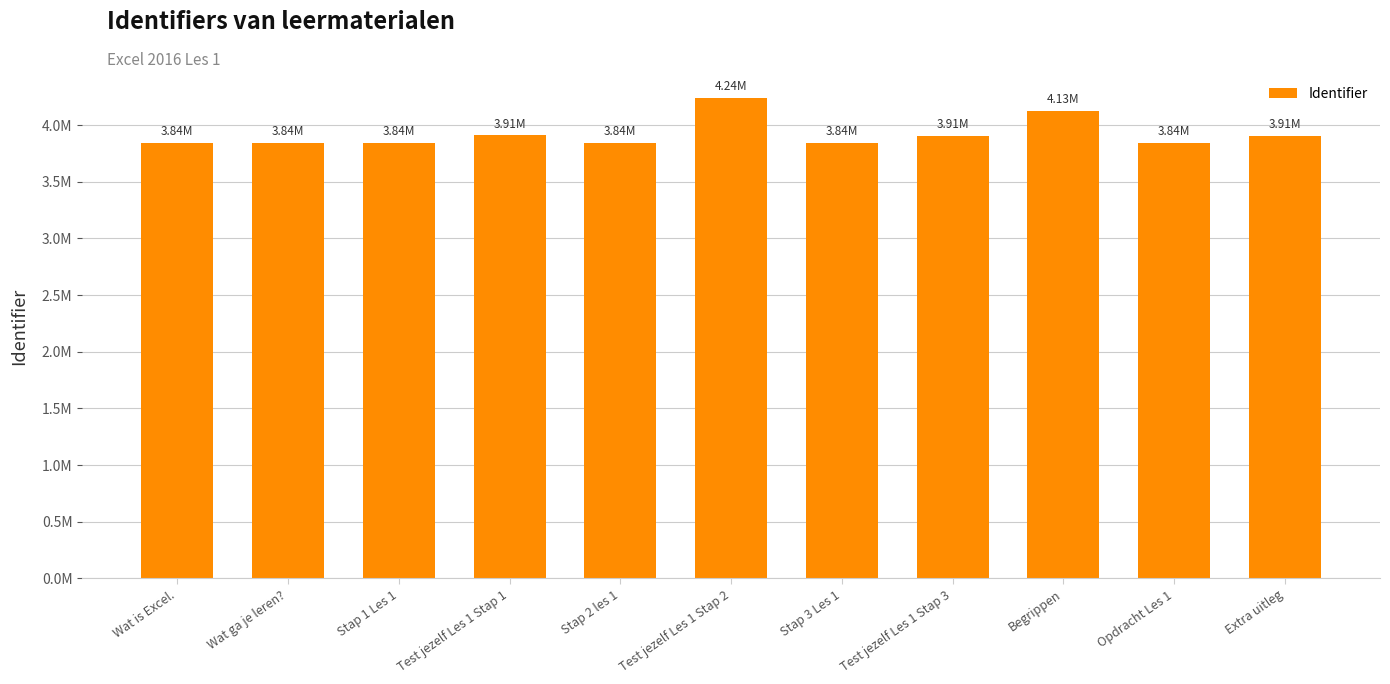

Is it true that the value at Test jezelf Les 1 Stap 2 is 4.2?

True